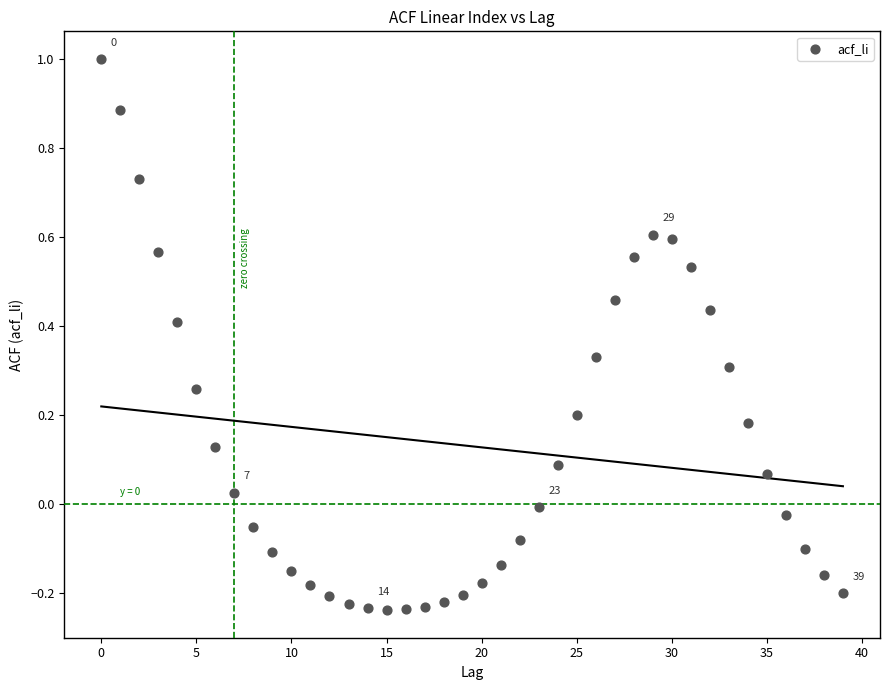

What is the range of Y values (max minus min)?

1.2